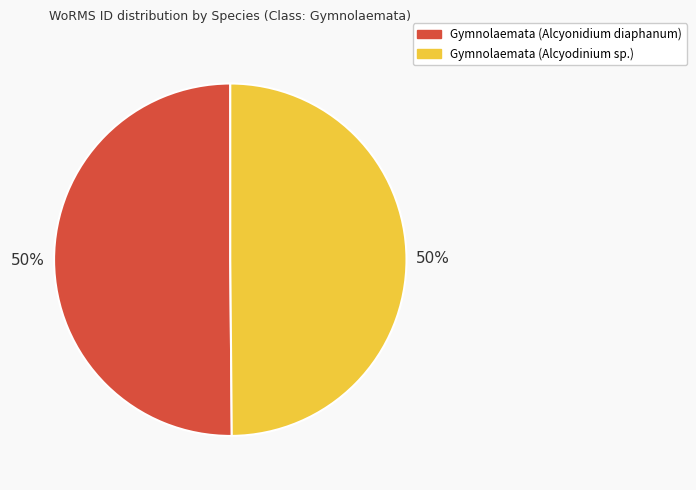

Do Gymnolaemata (Alcyonidium diaphanum) and Gymnolaemata (Alcyodinium sp.) together represent more than half of the pie?

Yes